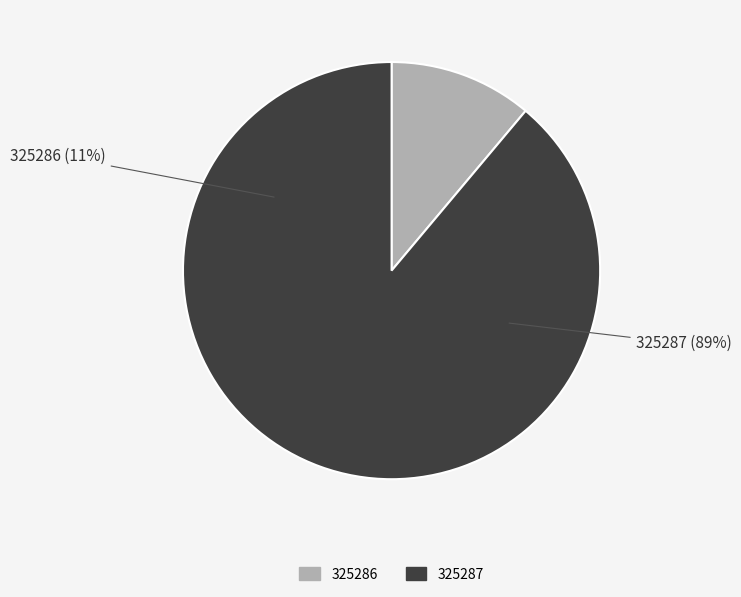

What percentage do 325286 and 325287 together represent?

100.0%